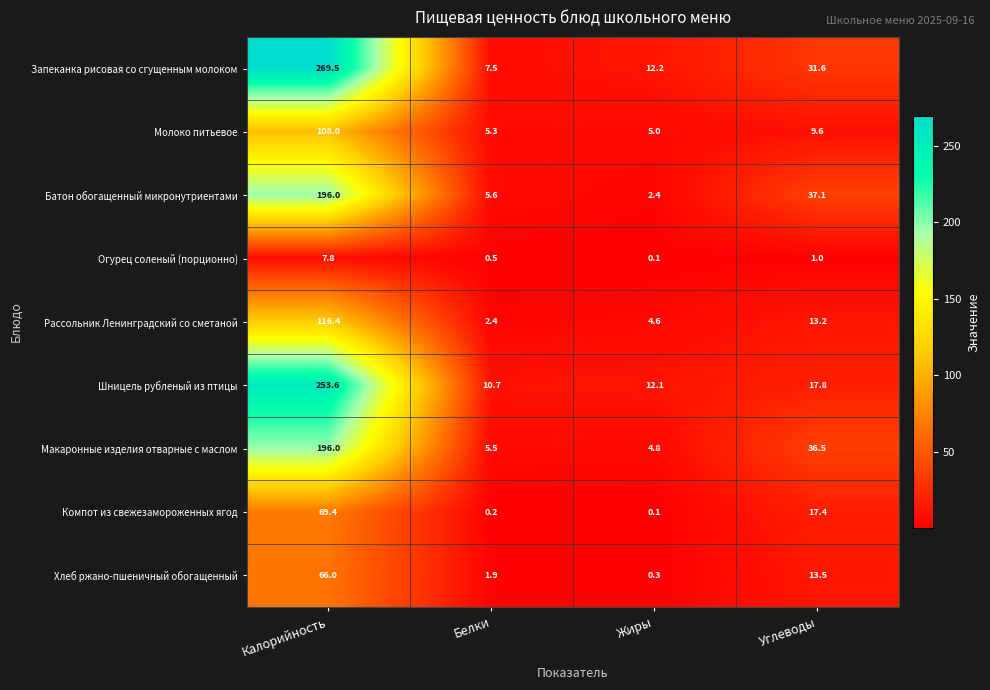

At how many categories does at least one series exceed 128?

1